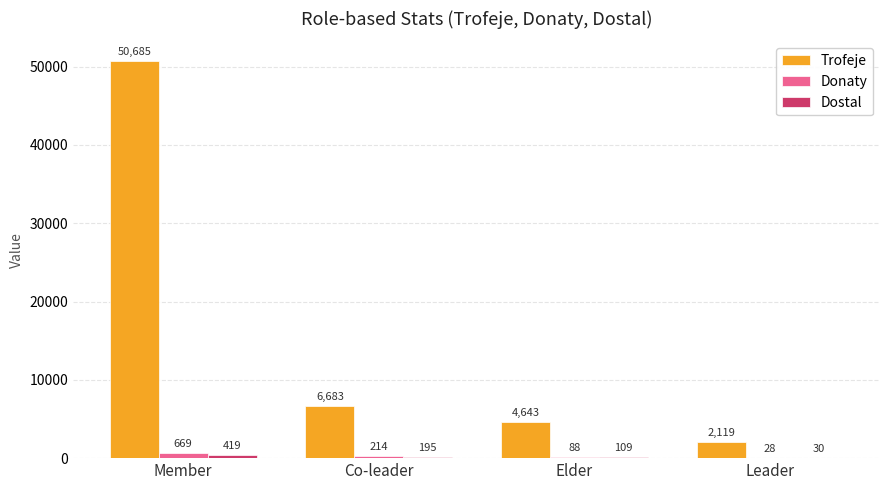

Which series has the largest range (max minus min)?

Trofeje